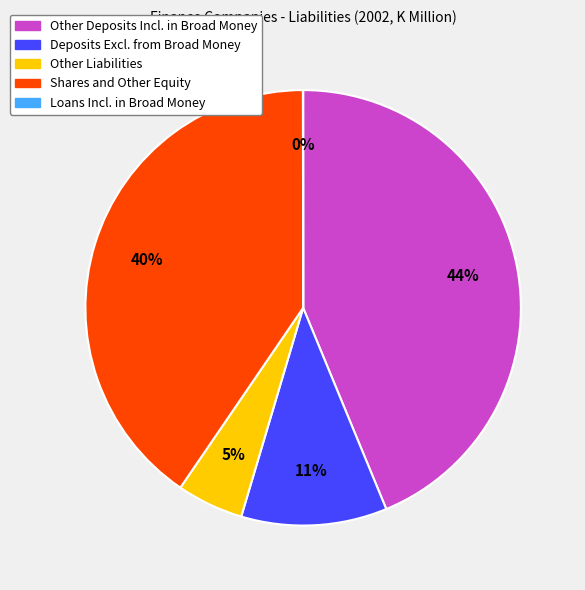

What is the largest slice in the pie chart?

Other Deposits Incl. in Broad Money